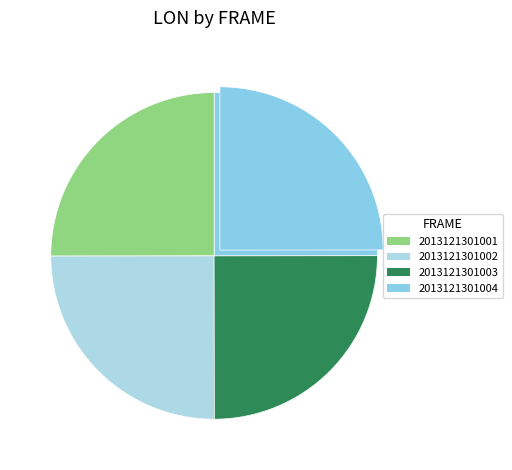

Does 2013121301002 represent more than half of the total?

No